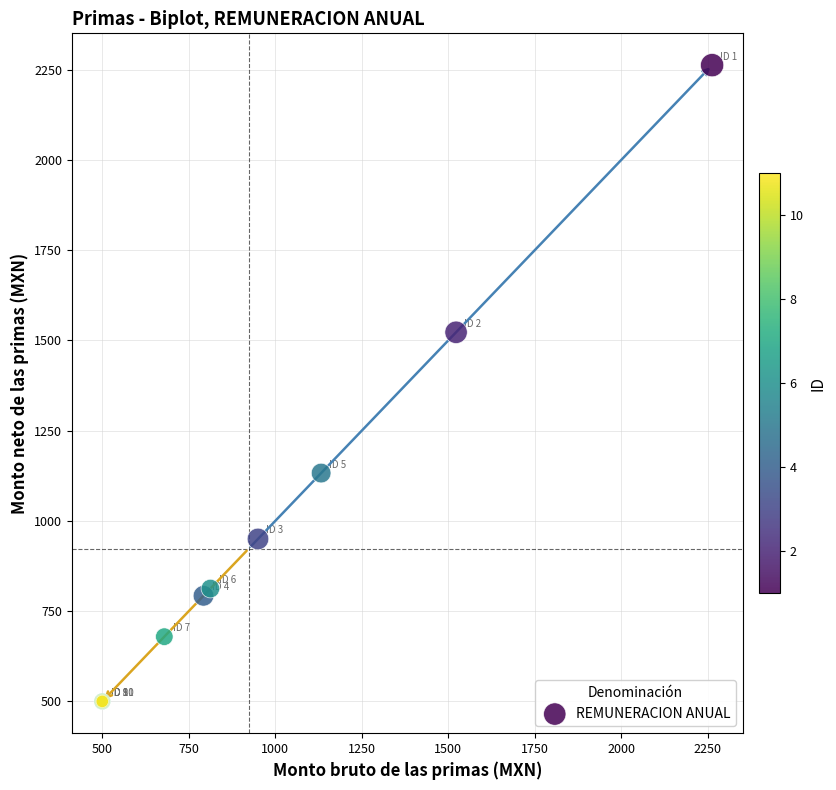

What Y value in the scatter plot is closest to 1381?

1522.5